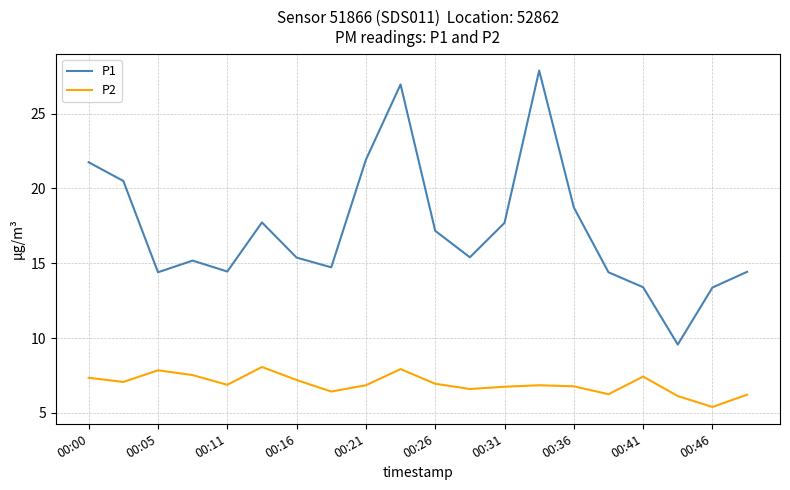

What is the difference between the maximum and minimum values in the P1 series?

18.3